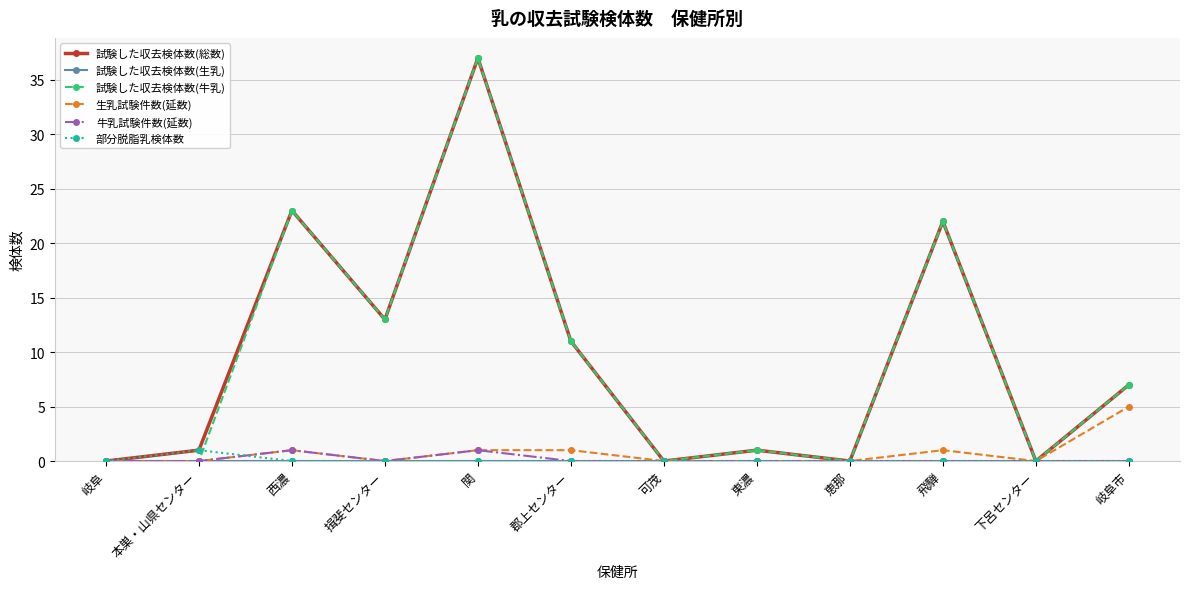

Does the chart have visible grid lines?

Yes